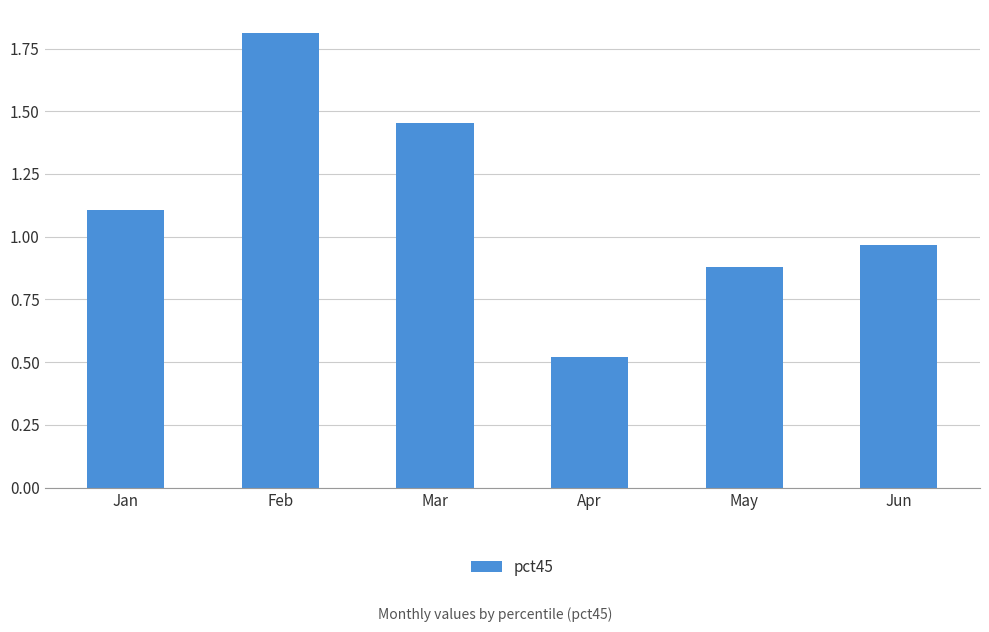

Are the bars grouped side by side (vs. stacked)?

No